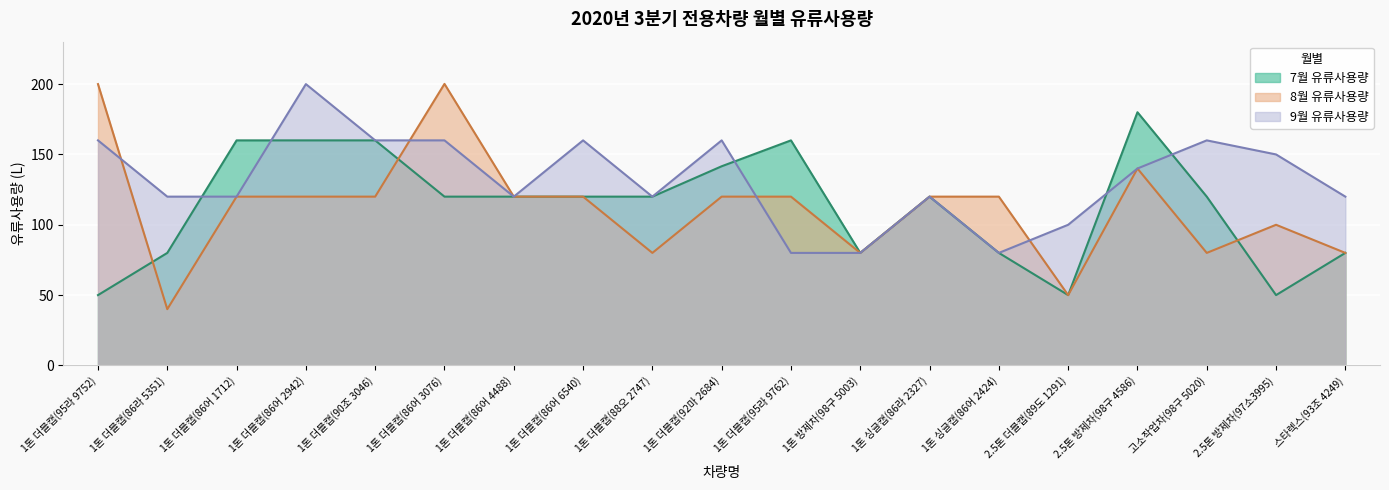

What is the highest value of the 7월 유류사용량 series?

180.0